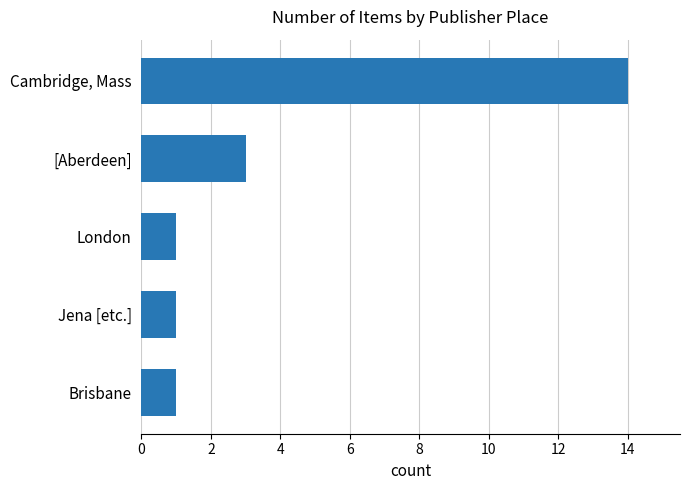

Where is the data nearest to the value 7?

[Aberdeen]